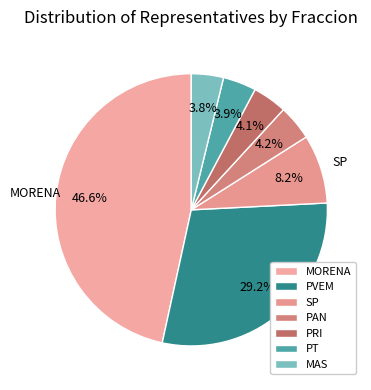

To the nearest percent, what is the combined percentage of SP and PAN?

12%